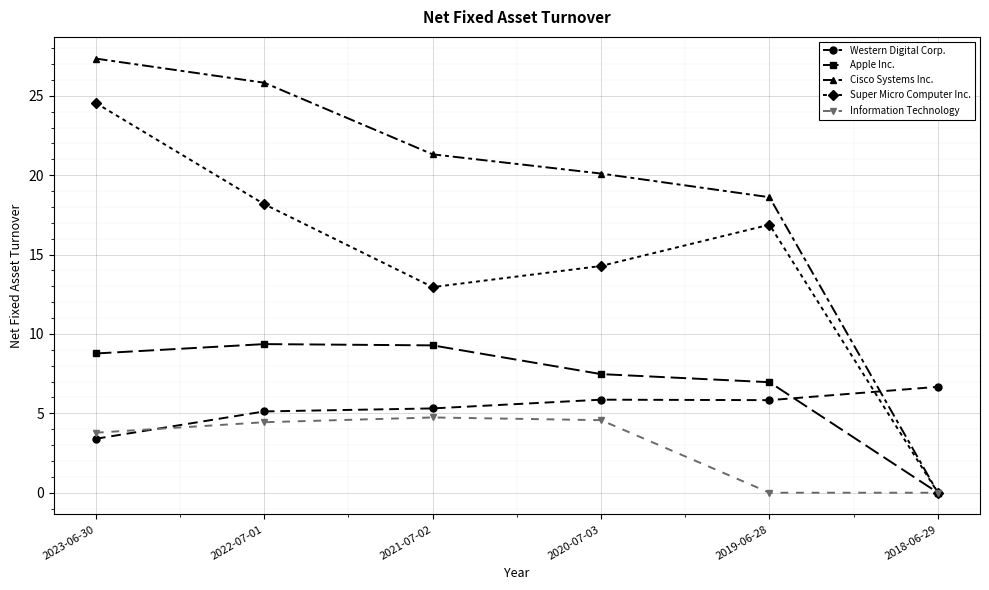

What is the sum of all Western Digital Corp. values?

32.2